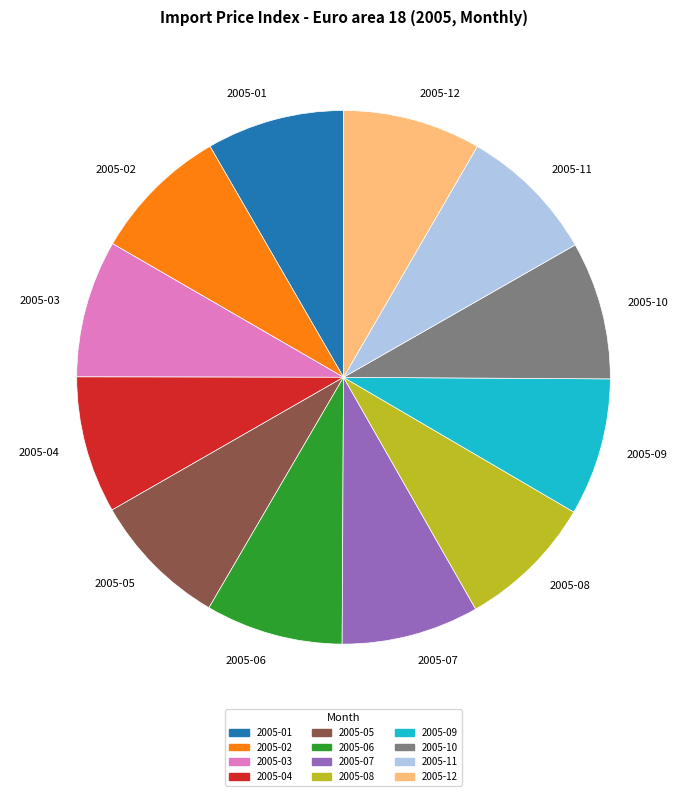

Count the number of slices in the pie.

12